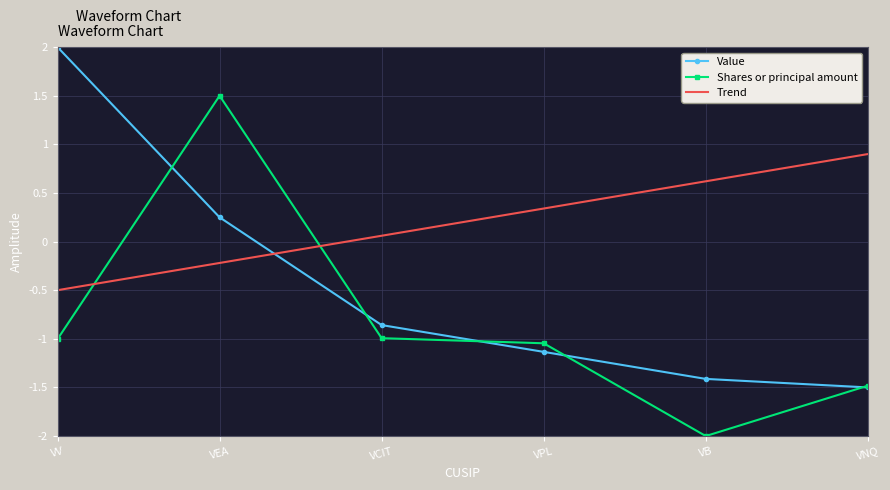

True or false: Value has a value of -1.9 at VPL.

False